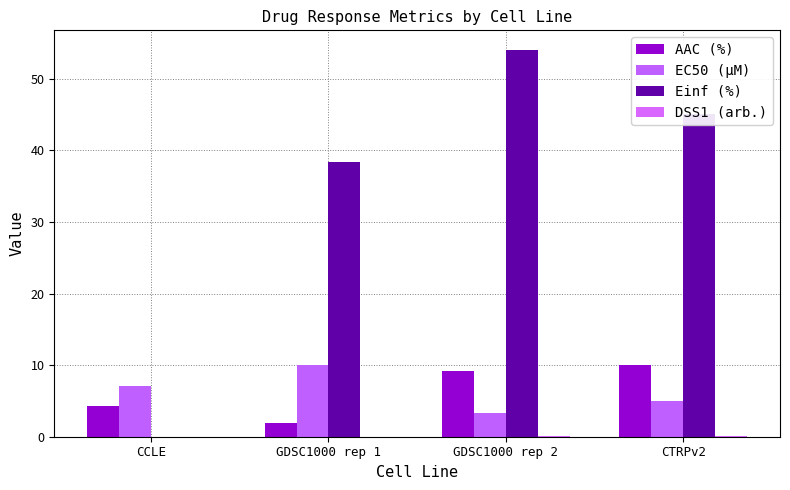

How many groups of bars are there?

4